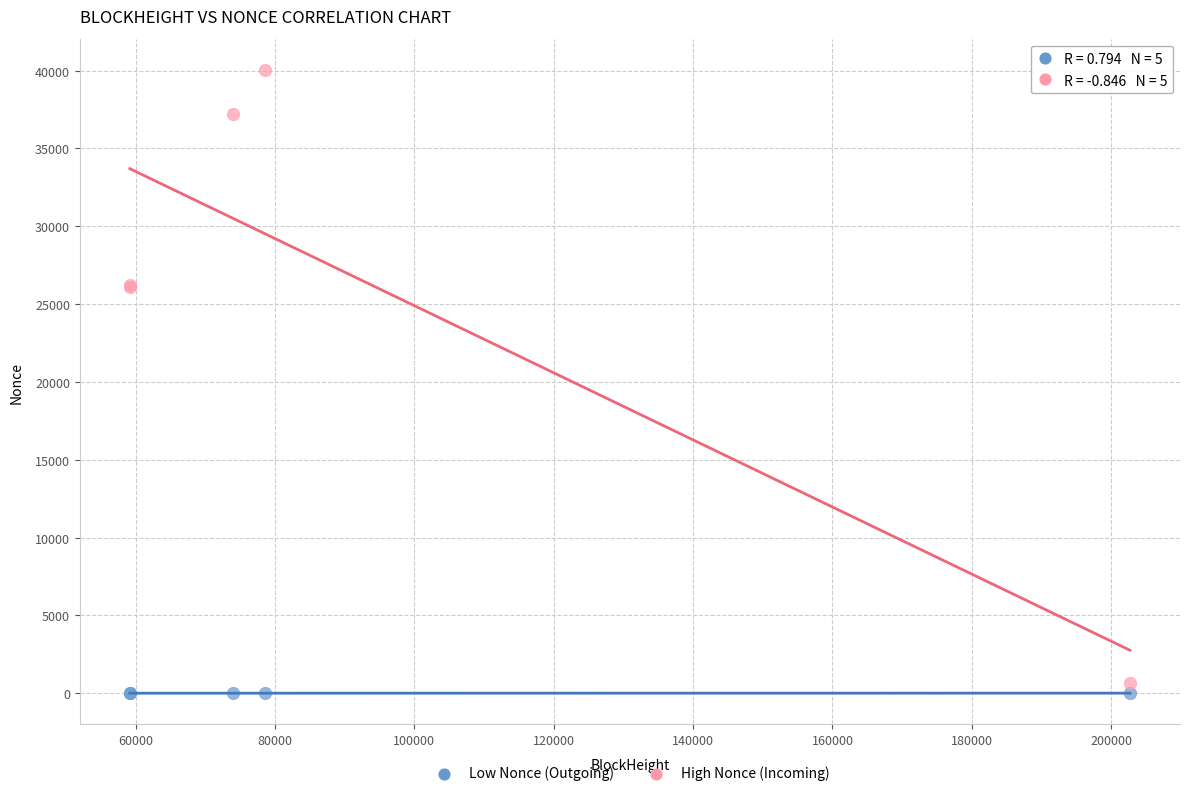

Which series has the widest spread of Y values?

High Nonce (Incoming)